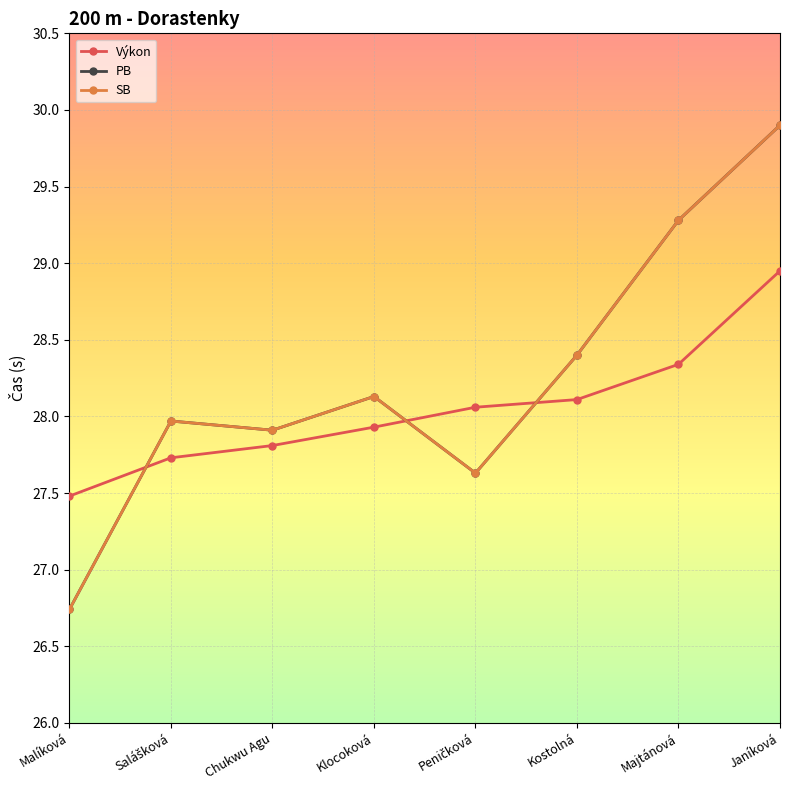

What is the difference between the SB values at Malíková and Majtánová?

2.5